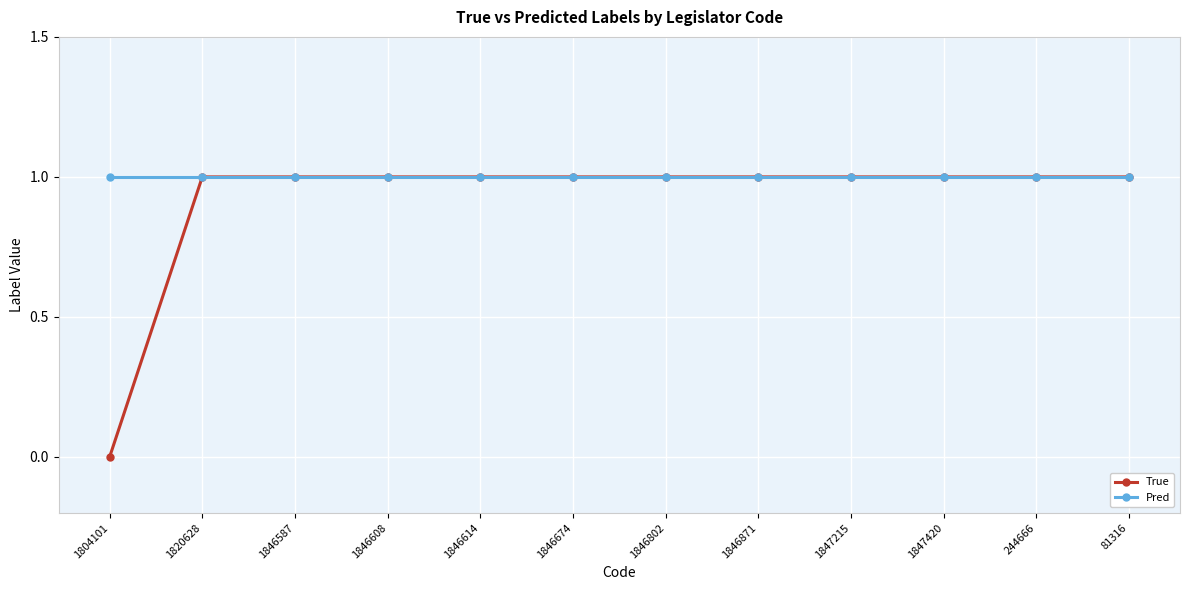

The Pred series shows 1 at 81316. True or false?

True